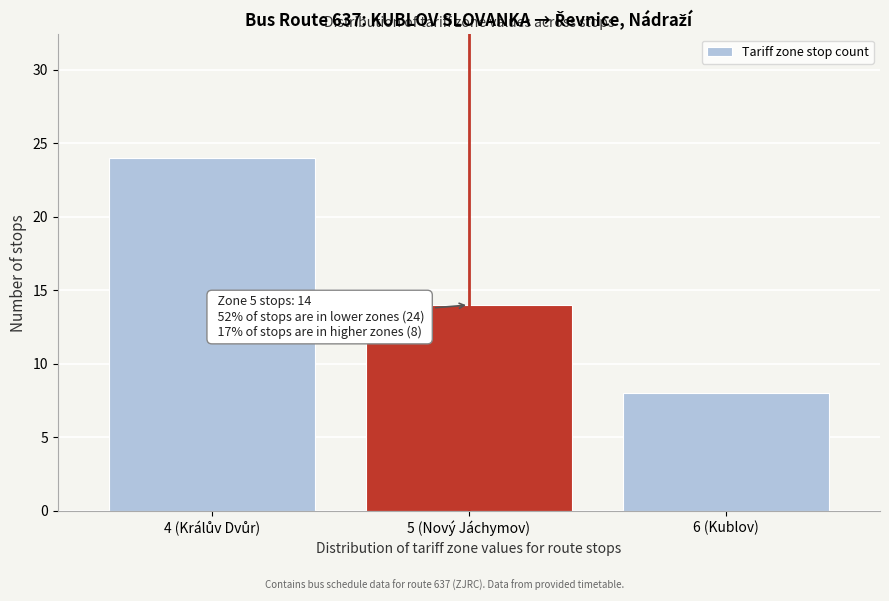

Reading left to right, list all the values displayed in this chart.

24	14	8